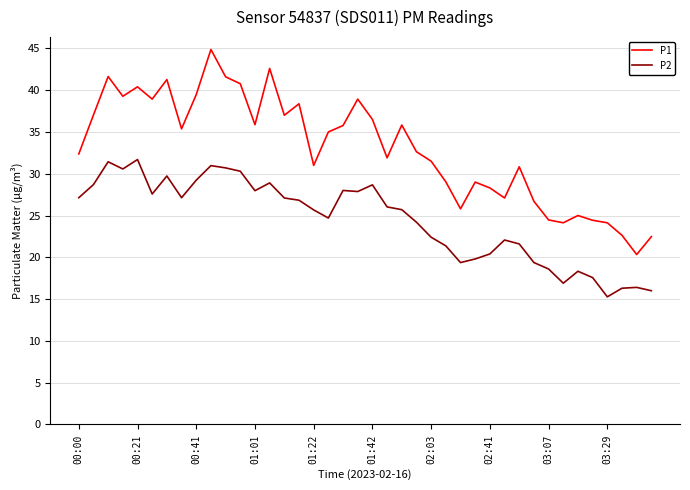

True or false: P1 and P2 intersect in this chart.

False